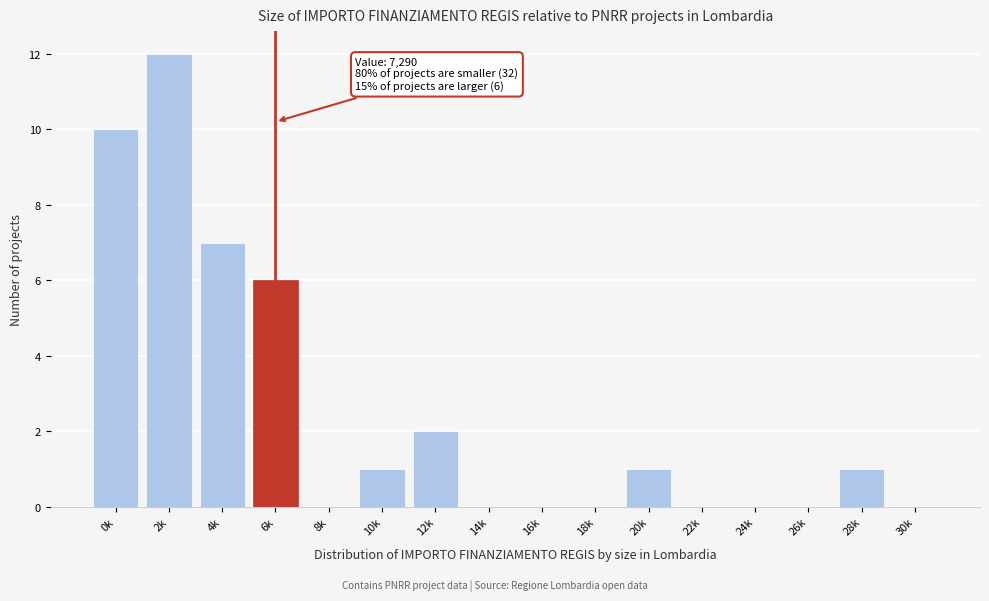

Reading left to right, transcribe all the data shown in this chart.

0k=10	2k=12	4k=7	6k=6	8k=0	10k=1	12k=2	14k=0	16k=0	18k=0	20k=1	22k=0	24k=0	26k=0	28k=1	30k=0